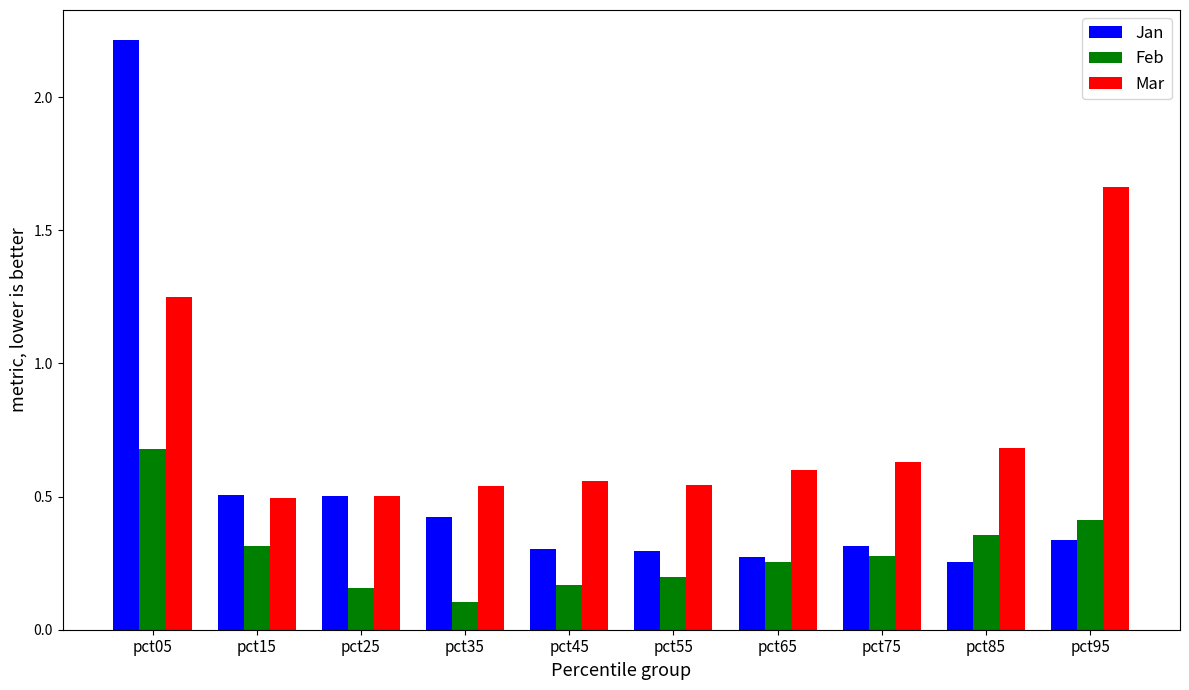

At how many categories does at least one series exceed 1?

2